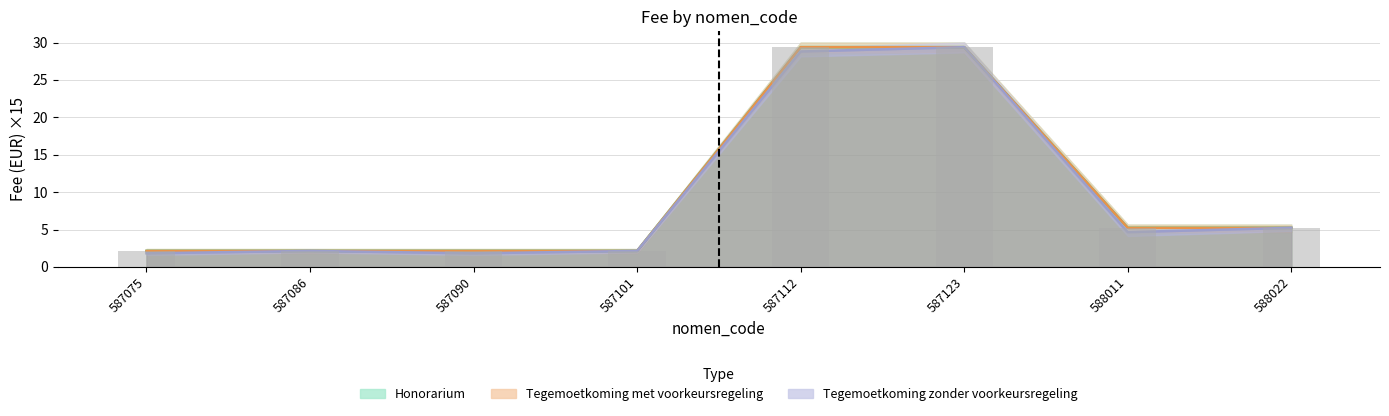

Which has a higher value, 587086 or 588011?

588011